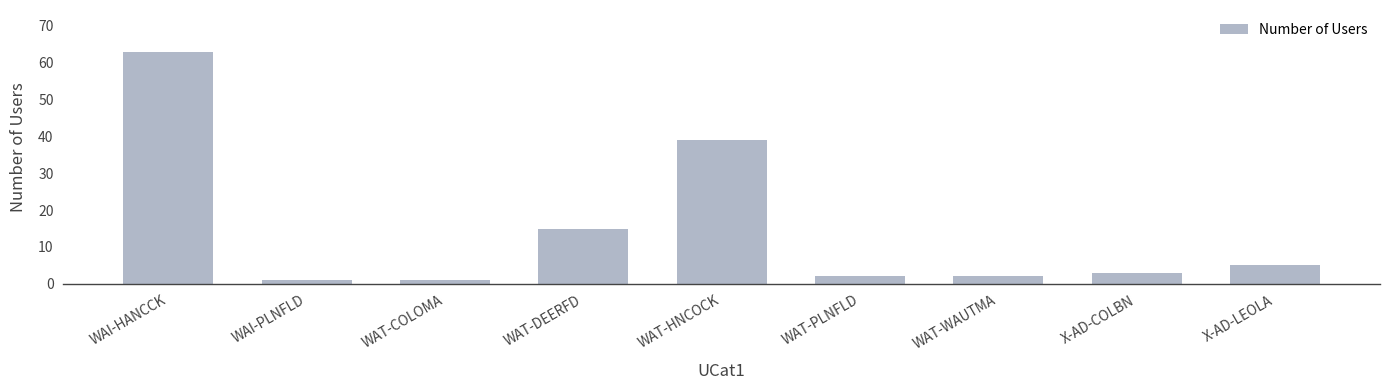

At which label does the data first exceed 3?

WAI-HANCCK